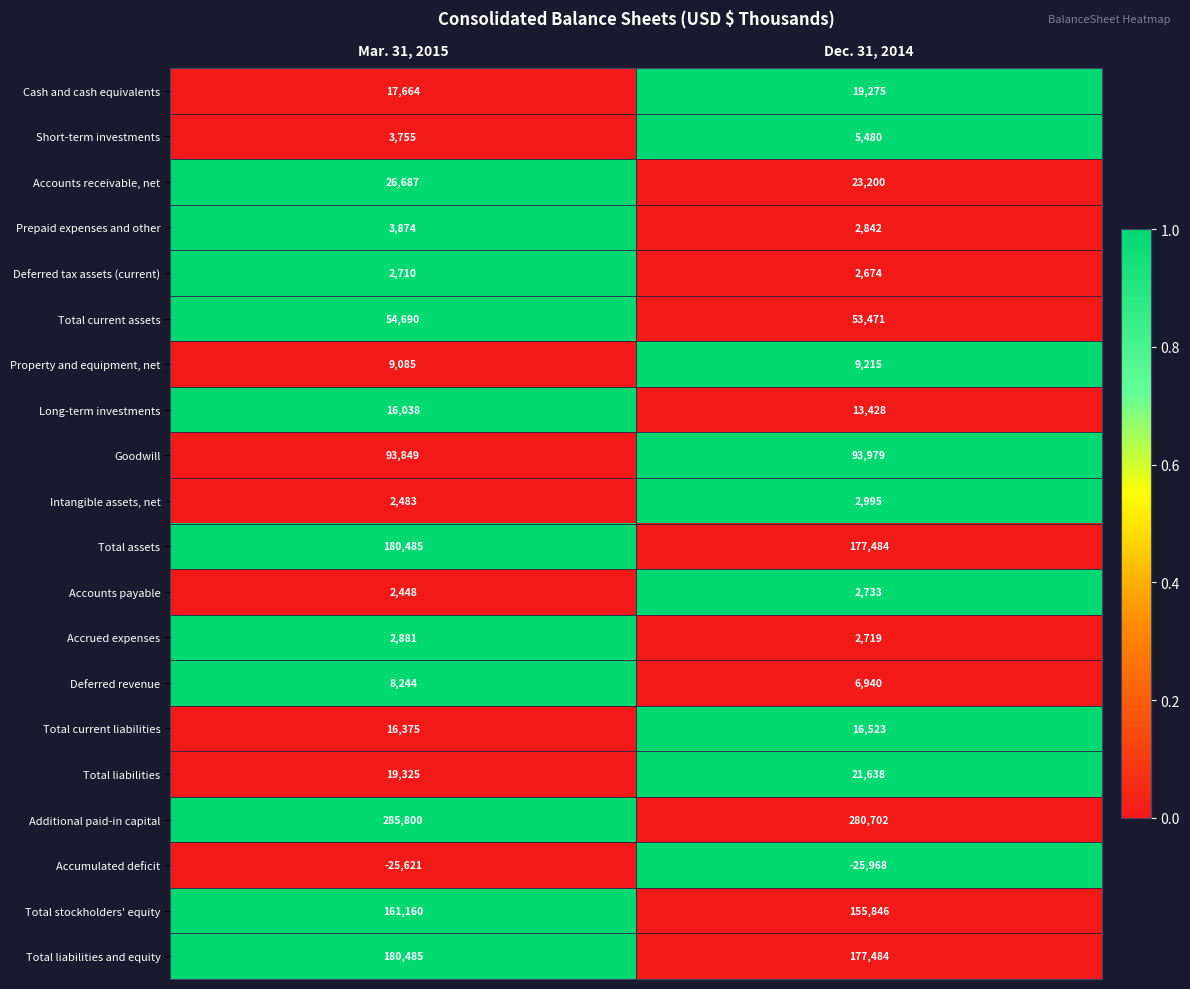

What is the difference between the maximum and minimum values in the Total stockholders' equity series?

5314